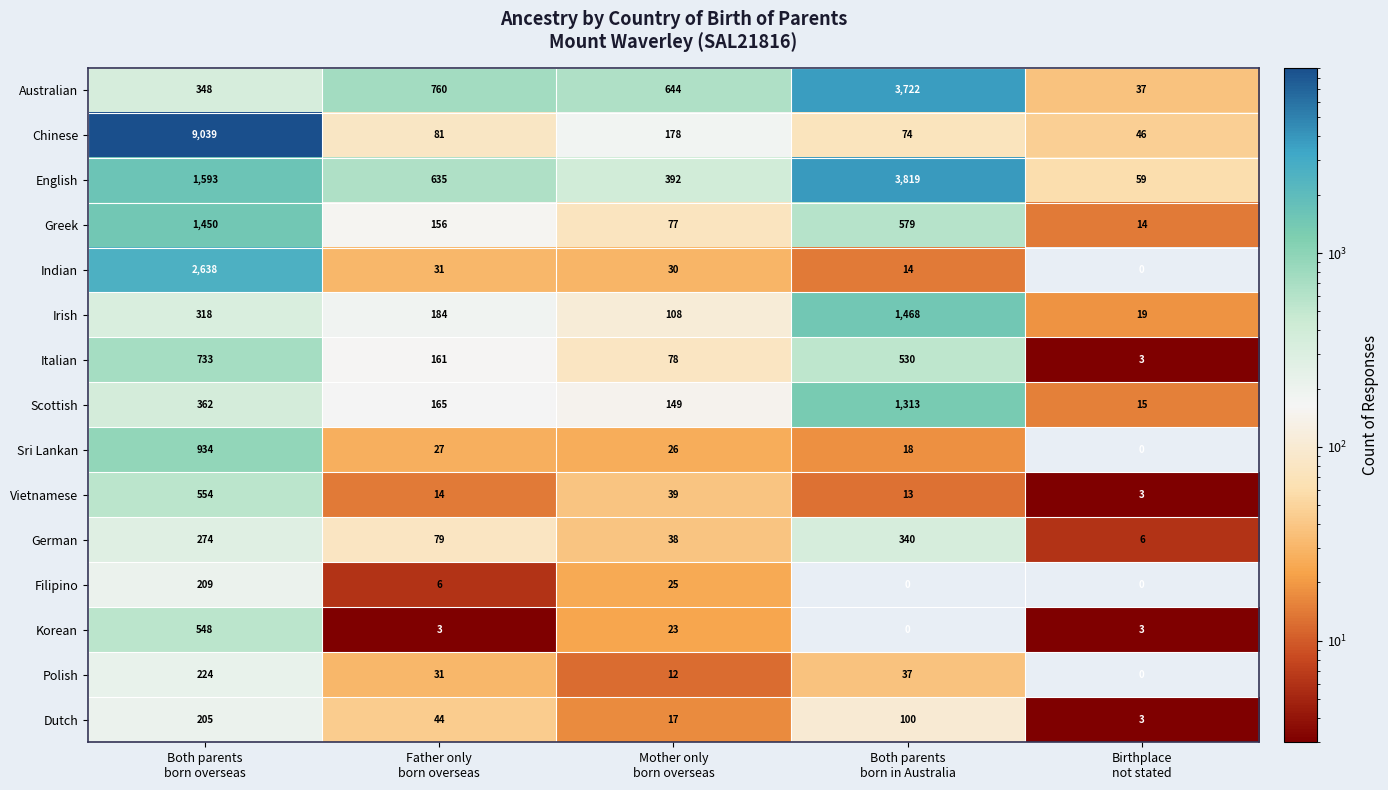

Which series has the largest range (max minus min)?

Chinese